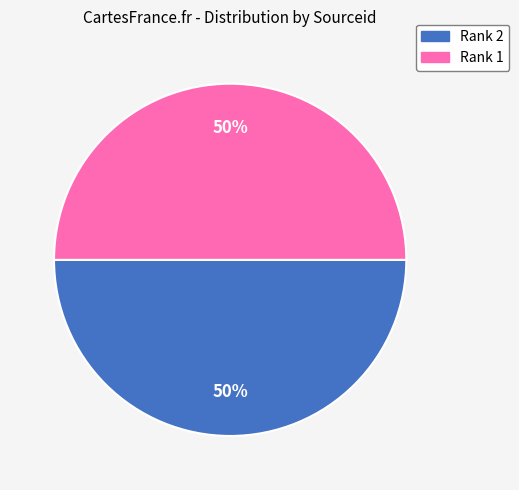

How many segments does this pie chart have?

2